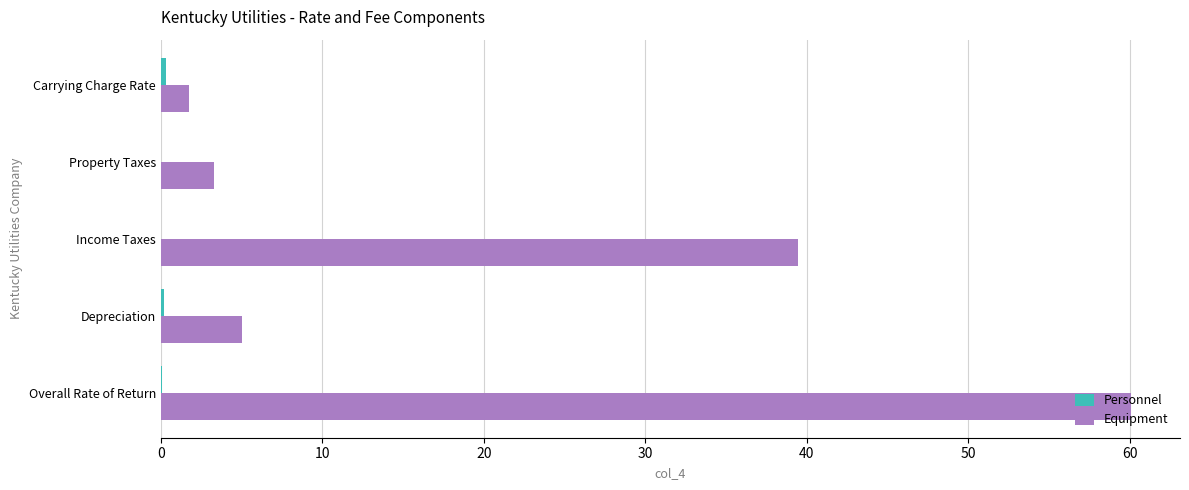

Which series has the largest range (max minus min)?

Equipment